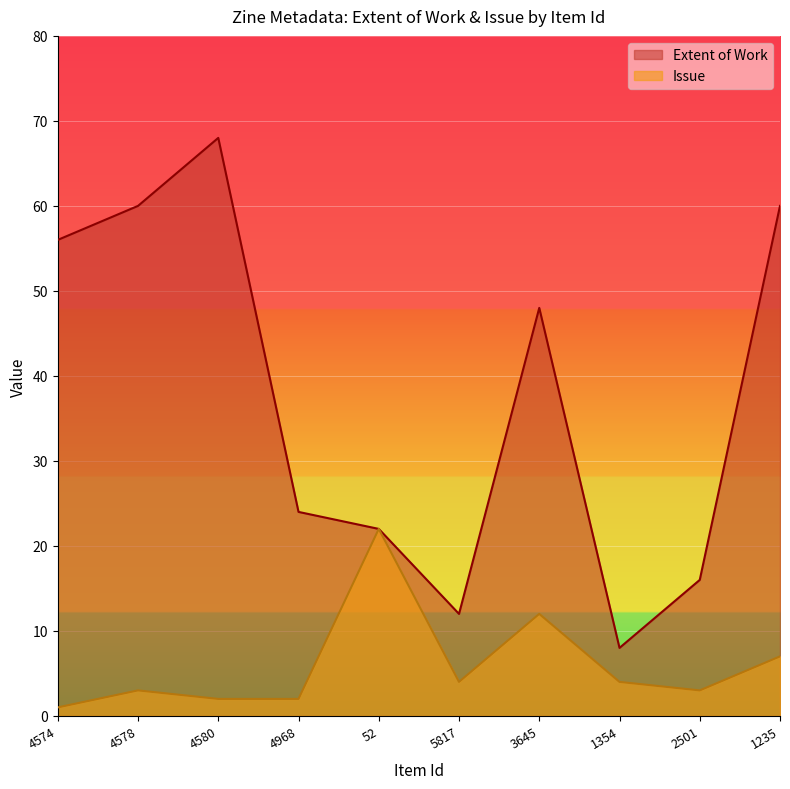

Reading right to left, list all the values displayed in this chart.

Extent of Work: 60	16	8	48	12	22	24	68	60	56
Issue: 7	3	4	12	4	22	2	2	3	1